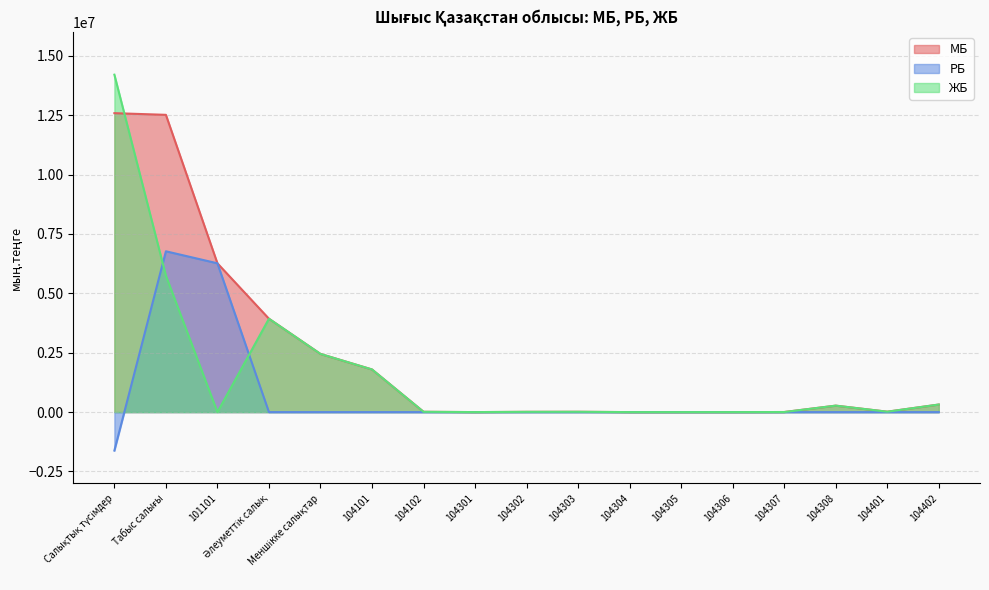

Which series changed the most between 104301 and 104302?

МБ